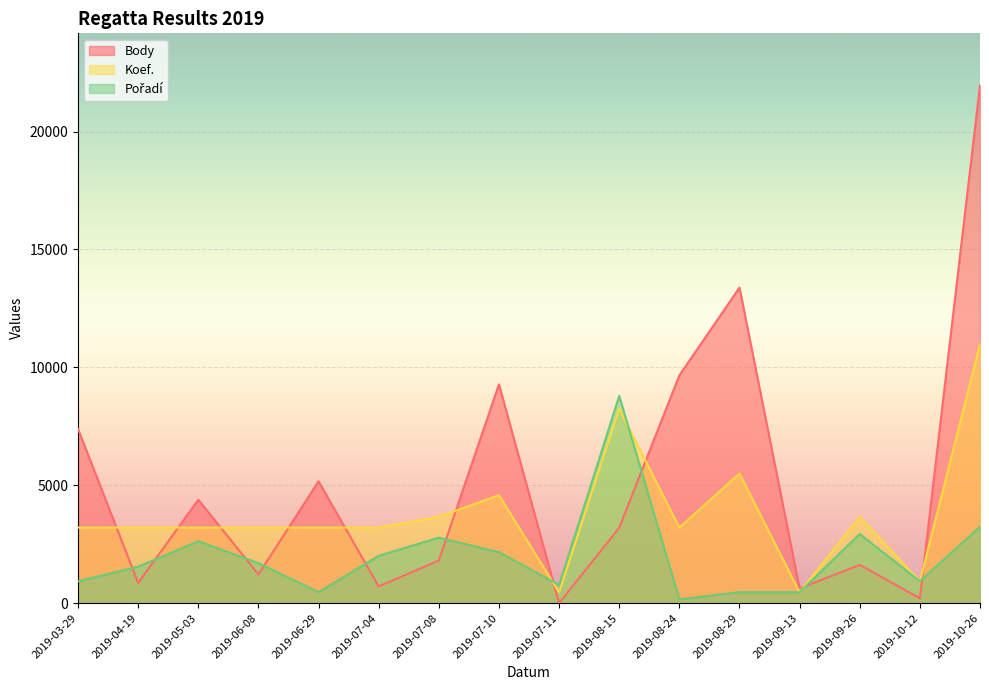

What is the total value across all series at 2019-07-04?

5915.7